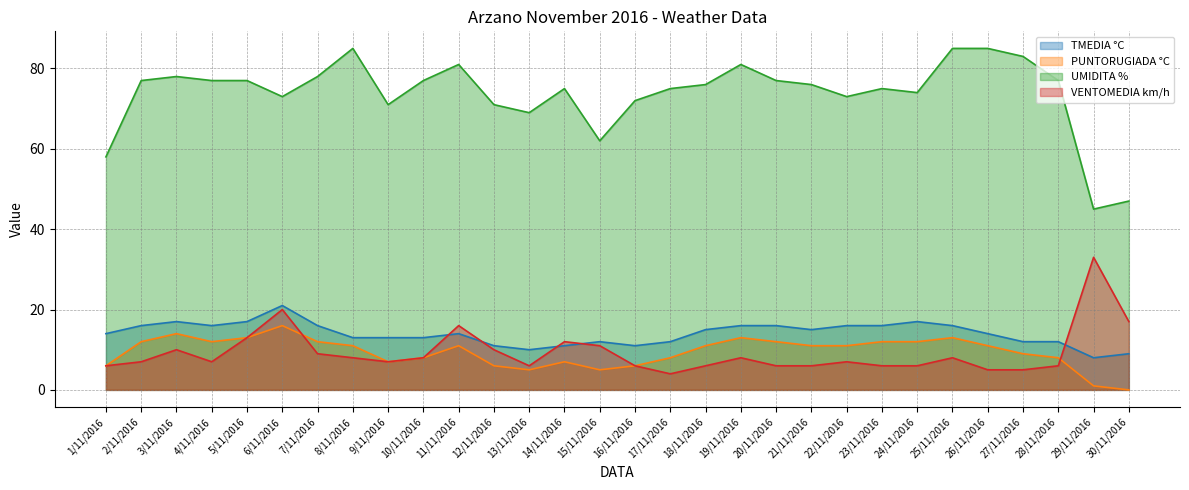

True or false: PUNTORUGIADA °C and UMIDITA % cross at least once.

False